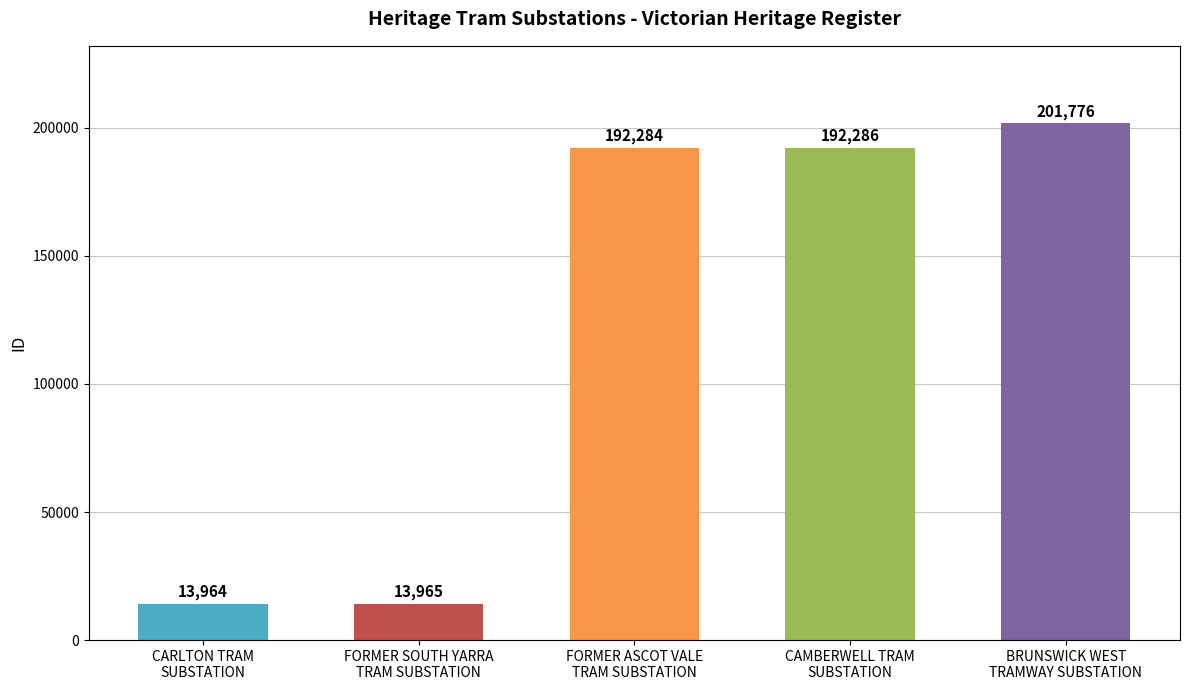

At which label is the value closest to 107870?

FORMER ASCOT VALE
TRAM SUBSTATION